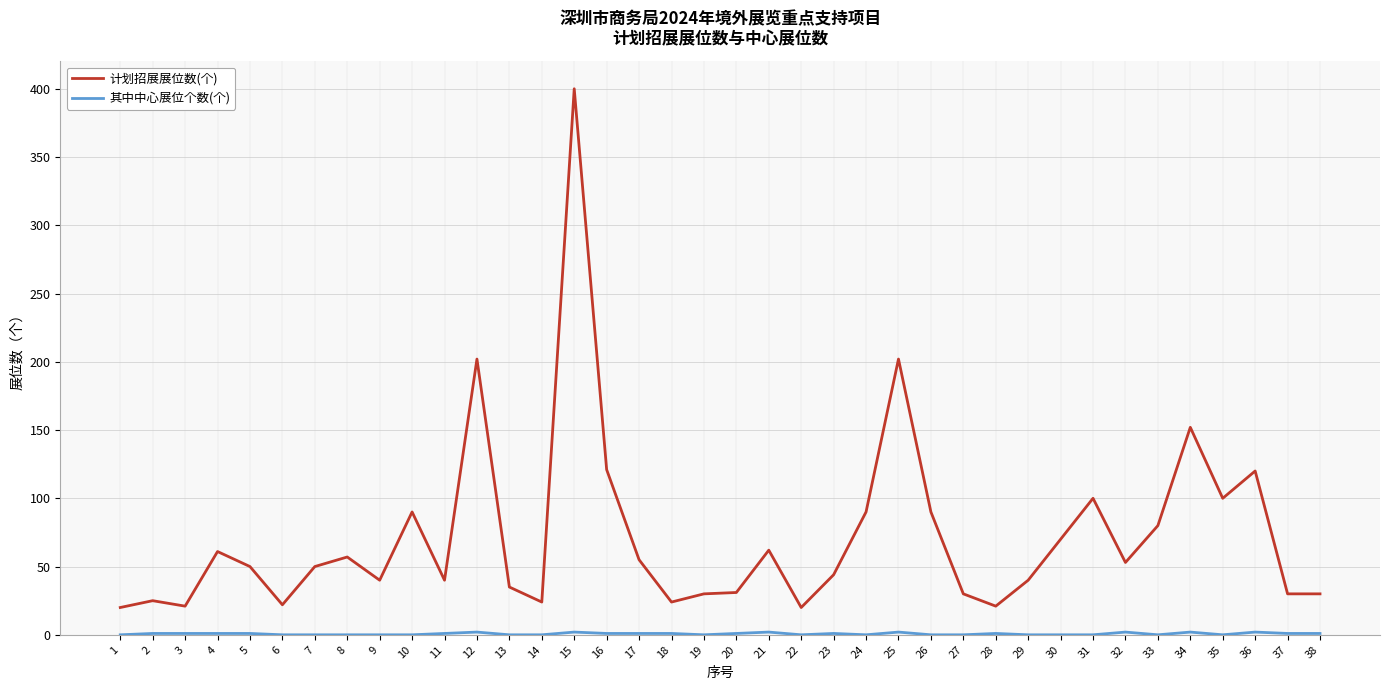

What is the total value across all series at 25?

204